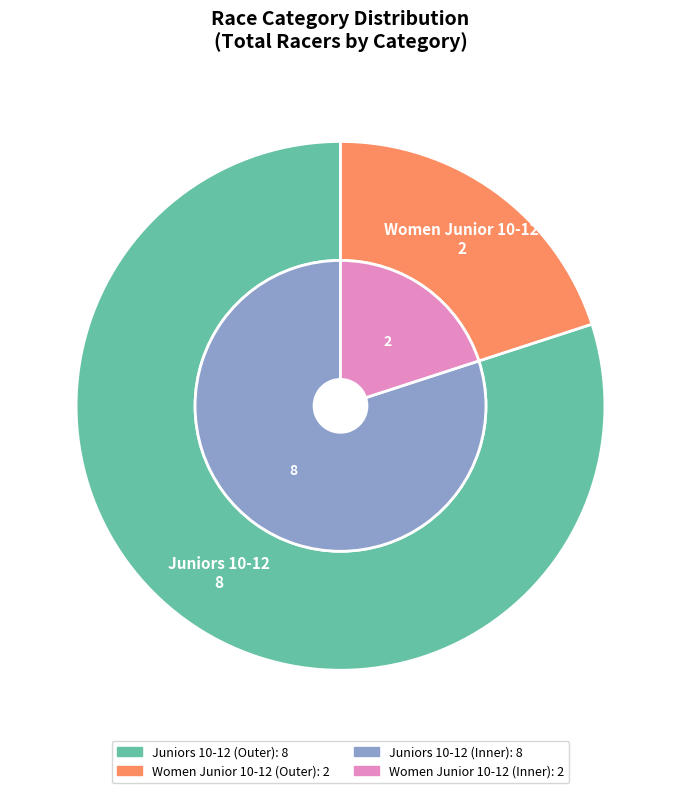

What is the change in value from Juniors 10-12 to Women Junior 10-12?

-6